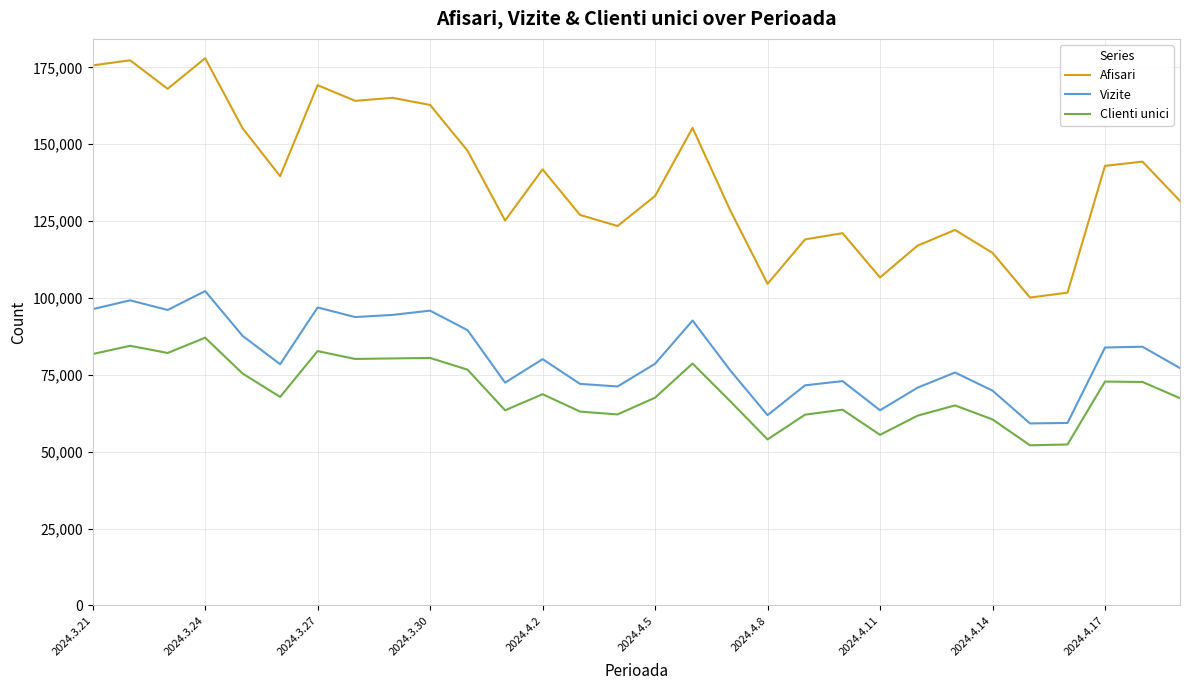

What is the highest value of the Clienti unici series?

87092